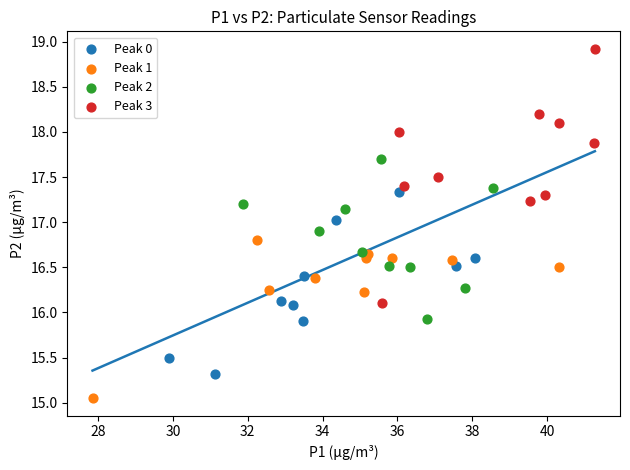

Which series contains the highest Y value?

Peak 3